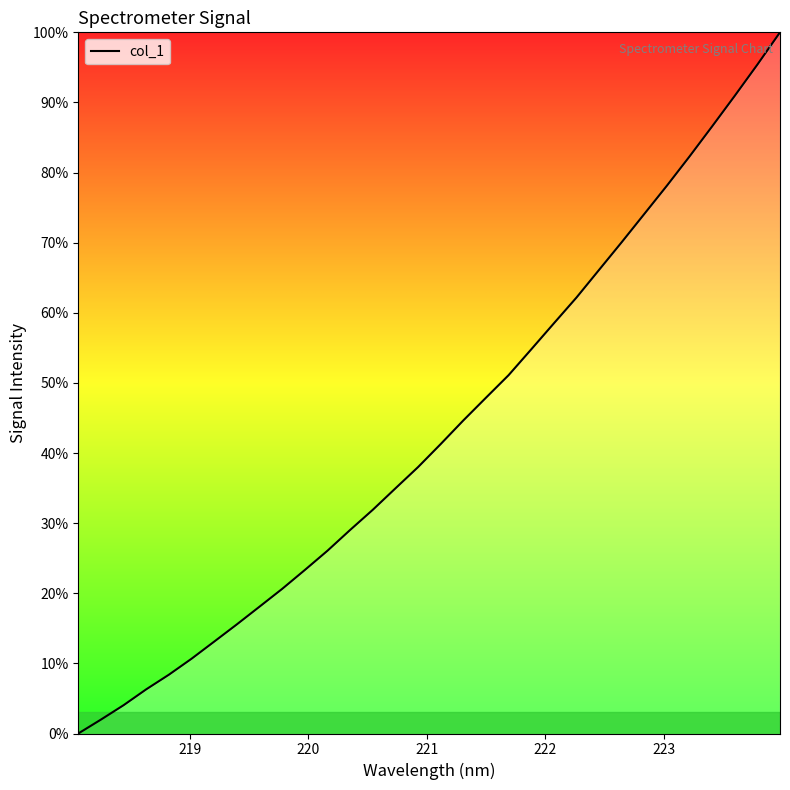

What is the maximum value shown in the chart?

100.0